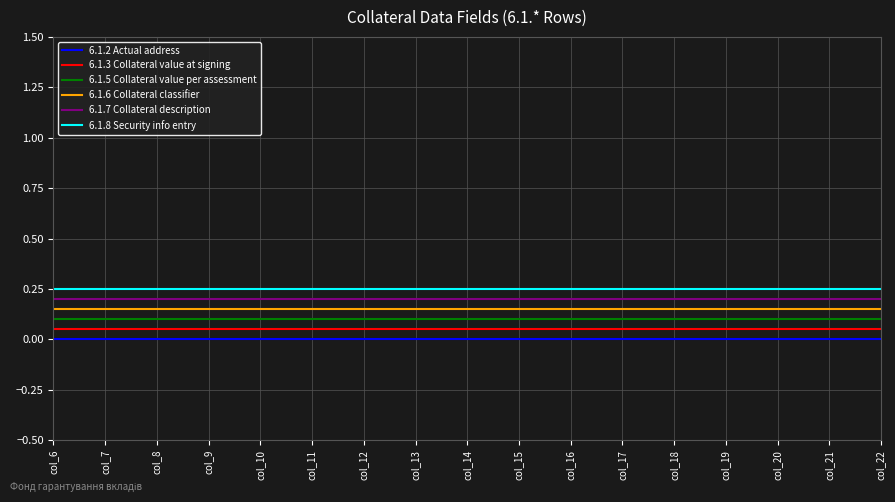

Rank the series by their average value, from highest to lowest.

6.1.8 Security info entry, 6.1.7 Collateral description, 6.1.6 Collateral classifier, 6.1.5 Collateral value per assessment, 6.1.3 Collateral value at signing, 6.1.2 Actual address